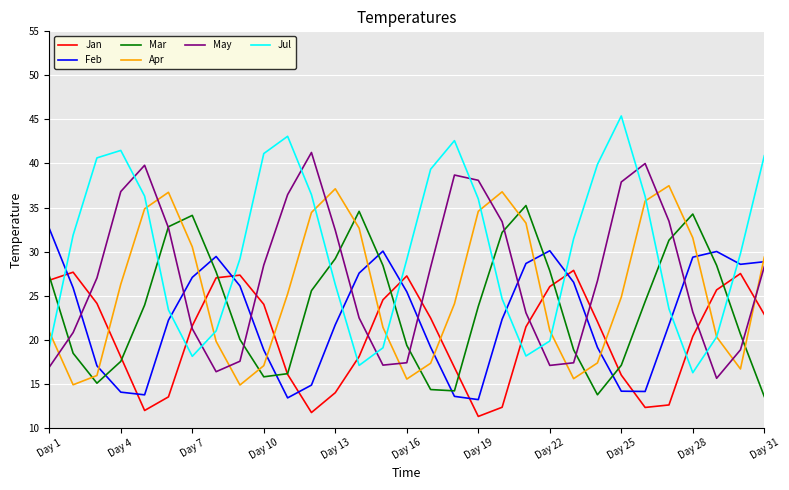

Which series has the largest total across all categories?

Jul